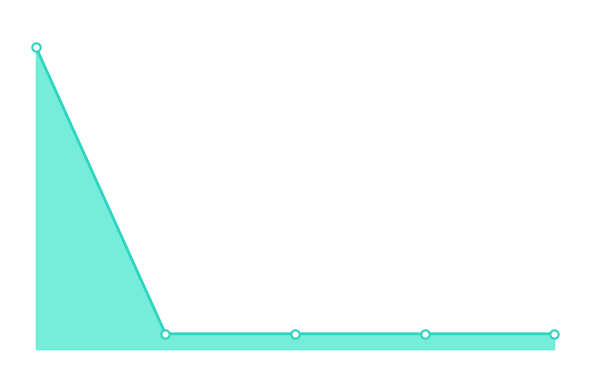

What value does the data have at 05-02-2009, to the nearest 5?

148905